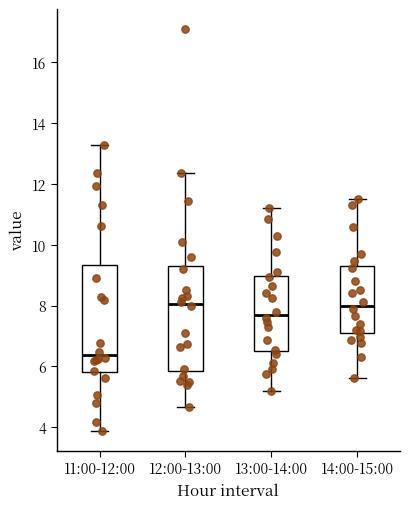

Which box has the lowest median line?

11:00-12:00